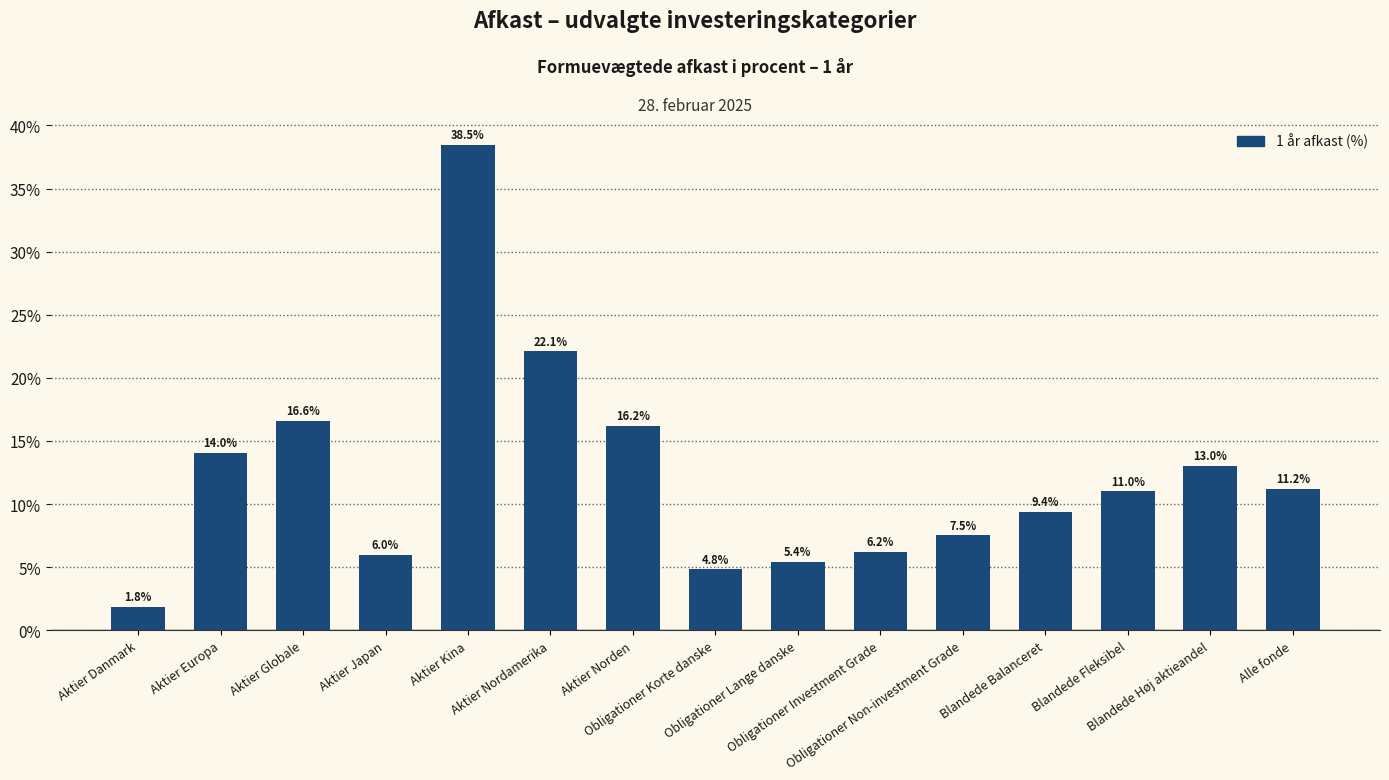

Where is the data nearest to the value 20?

Aktier Nordamerika